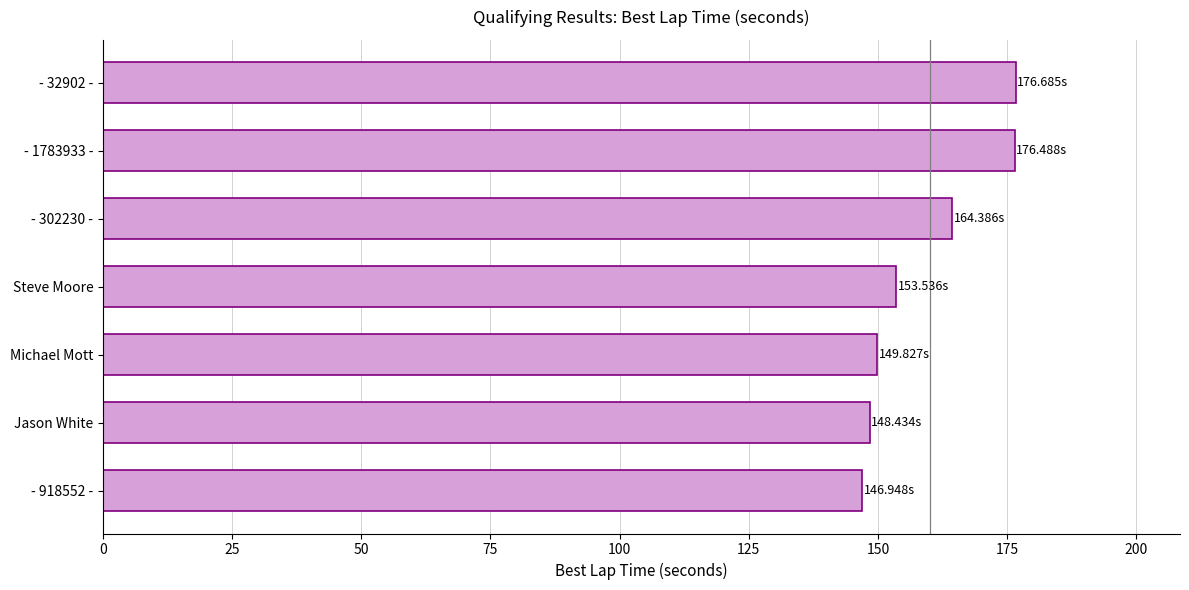

Which has a higher value, - 32902 - or - 918552 -?

- 32902 -